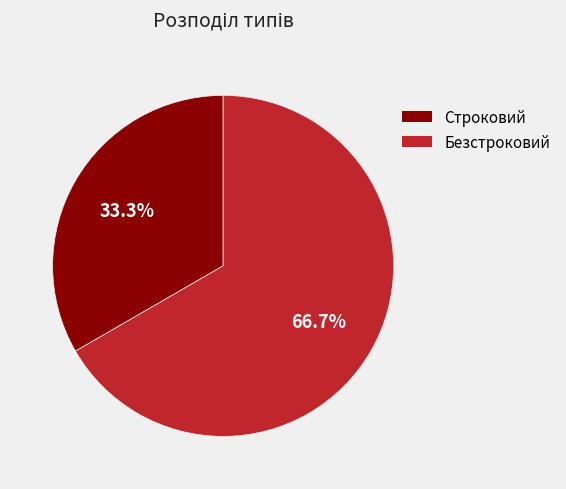

To the nearest percent, what is the difference between the Строковий and Безстроковий slice percentages?

33%